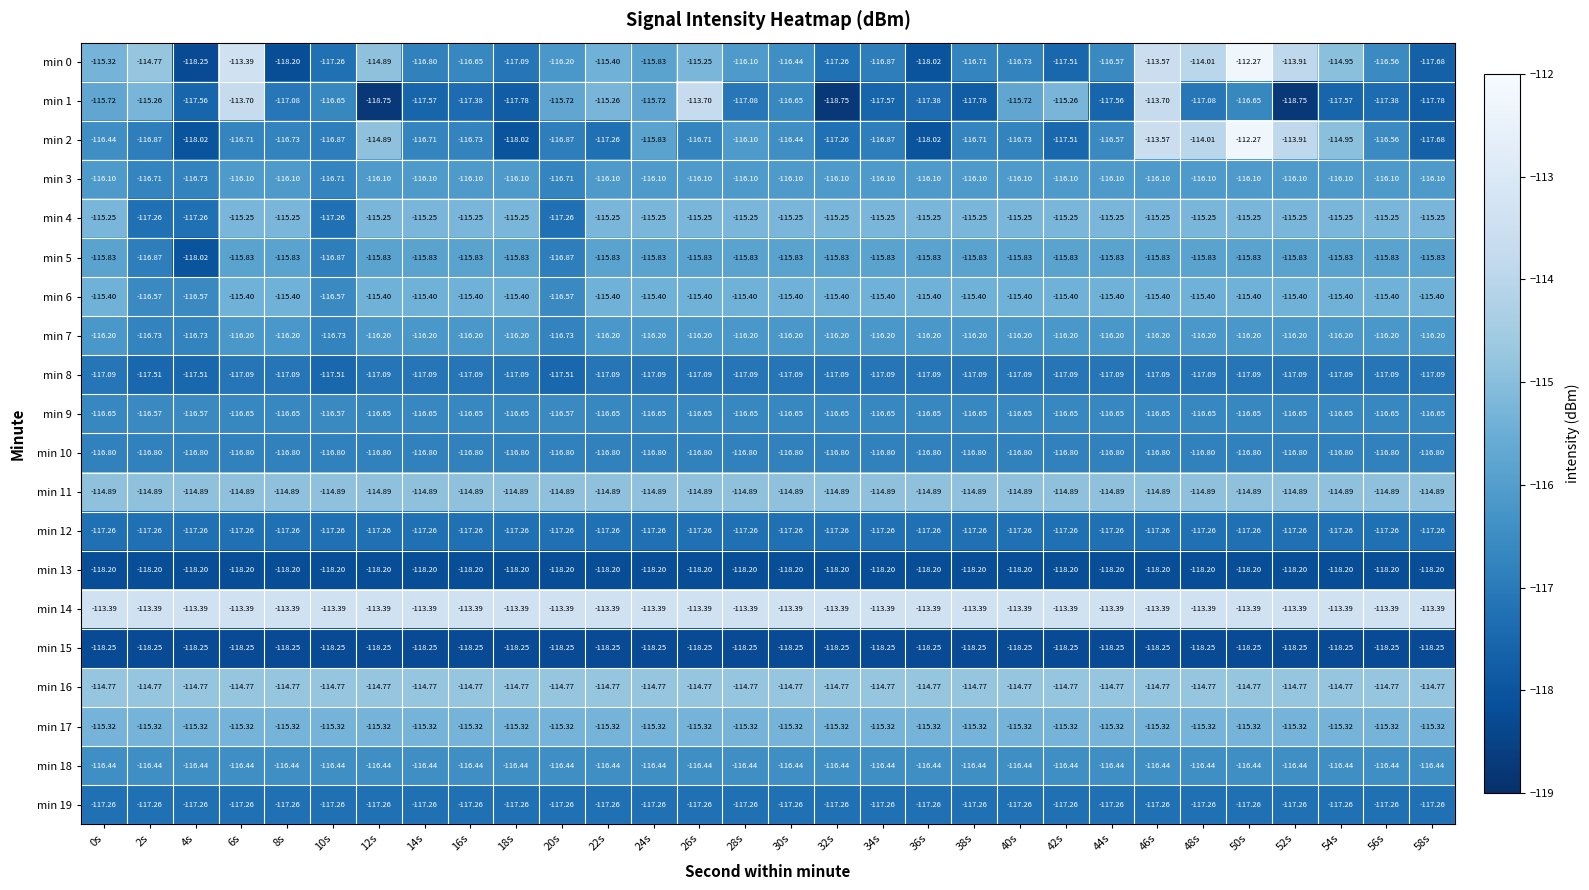

Is the value of min 4 at 14s greater than the value of min 11 at 38s?

No